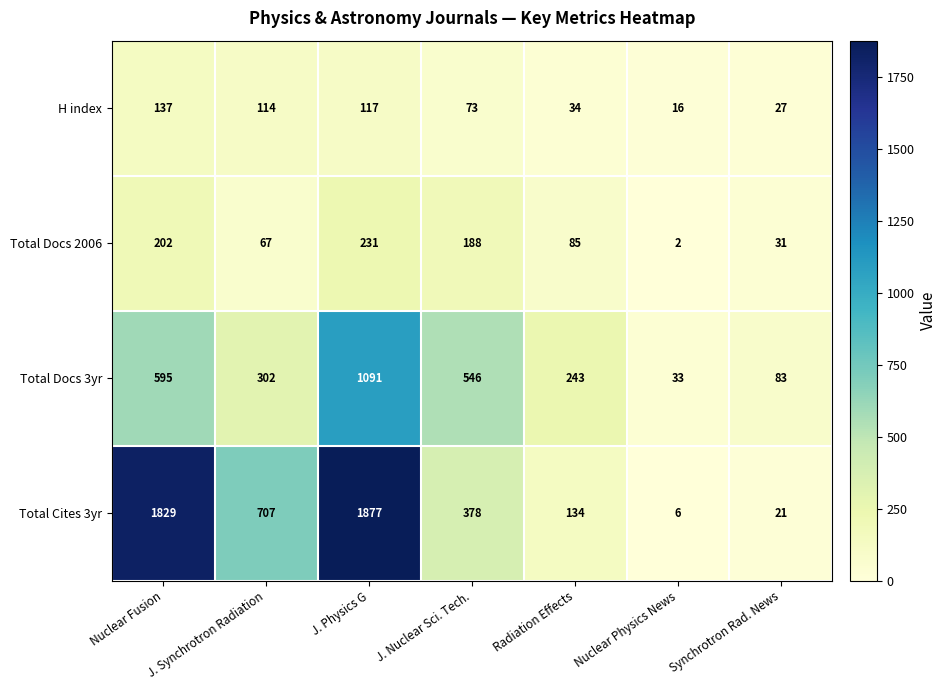

At how many categories does at least one series exceed 802?

2